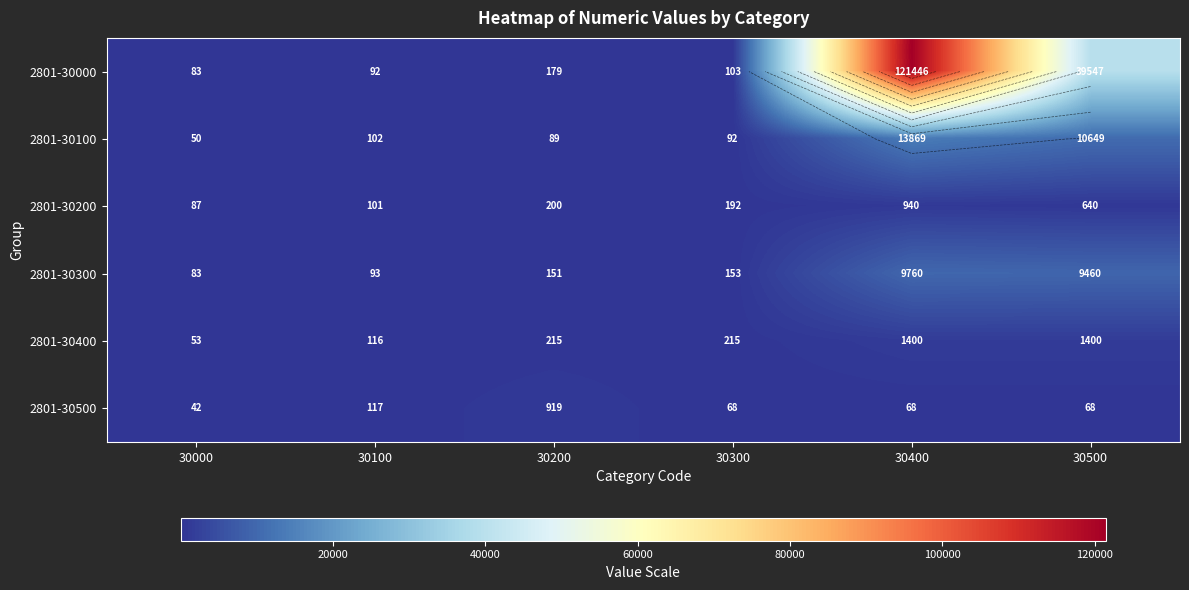

The value of 2801-30400 at 30400 is 1880.6. True or false?

False